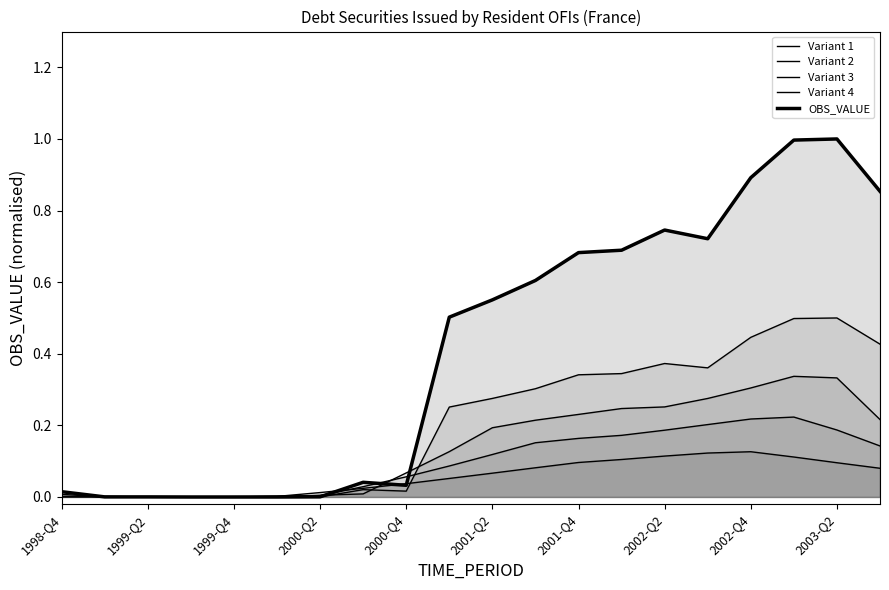

At which category does Variant 2 reach its first local peak?

1999-Q2